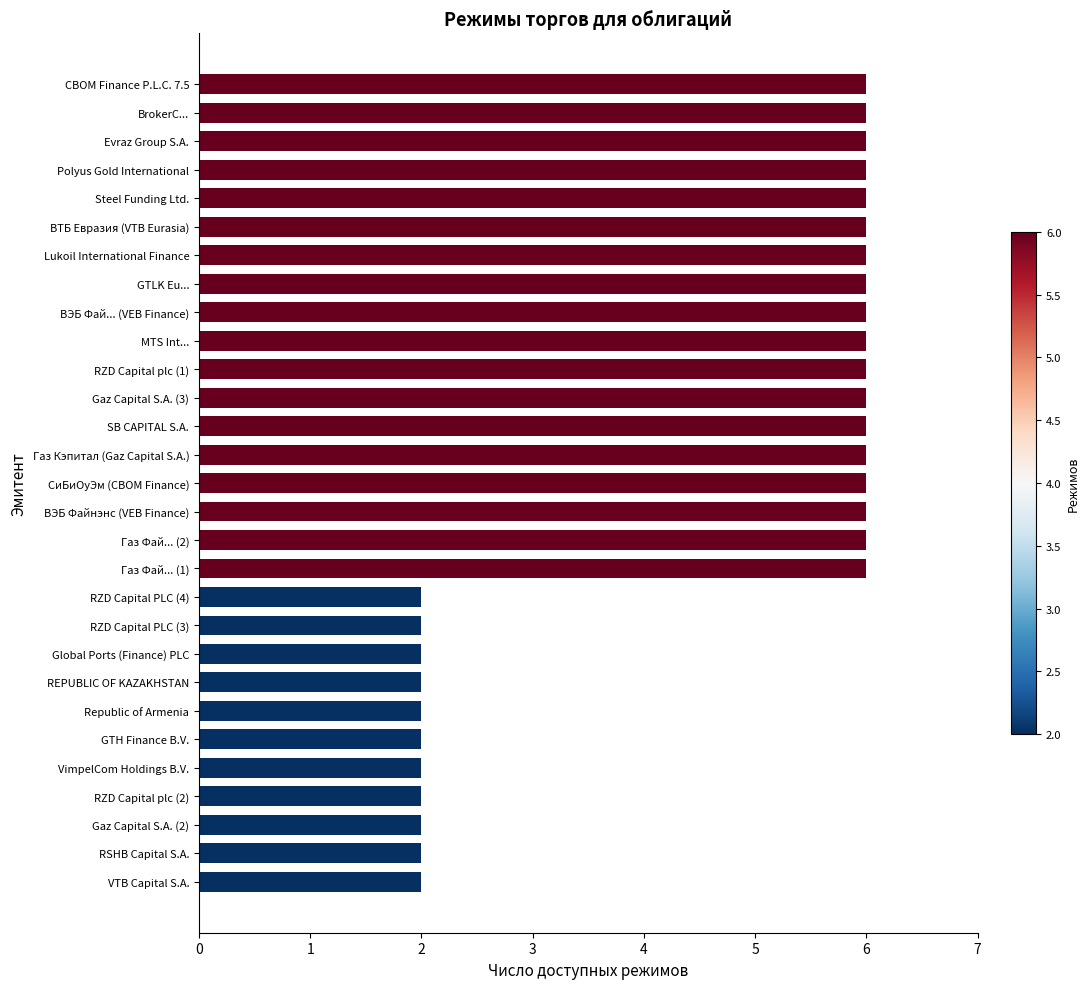

What is the greatest value displayed?

6